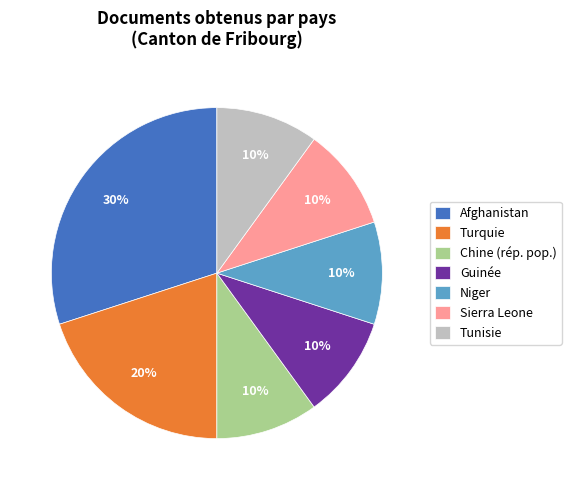

Which slice is the largest?

Afghanistan